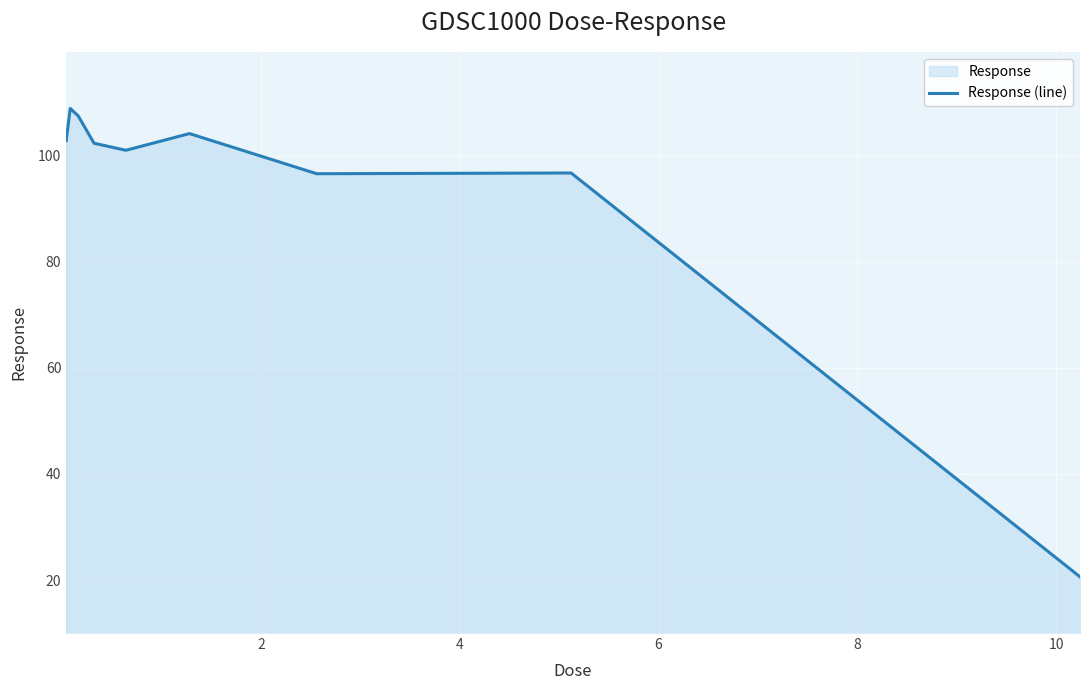

What is the difference between the maximum and minimum values?

88.3